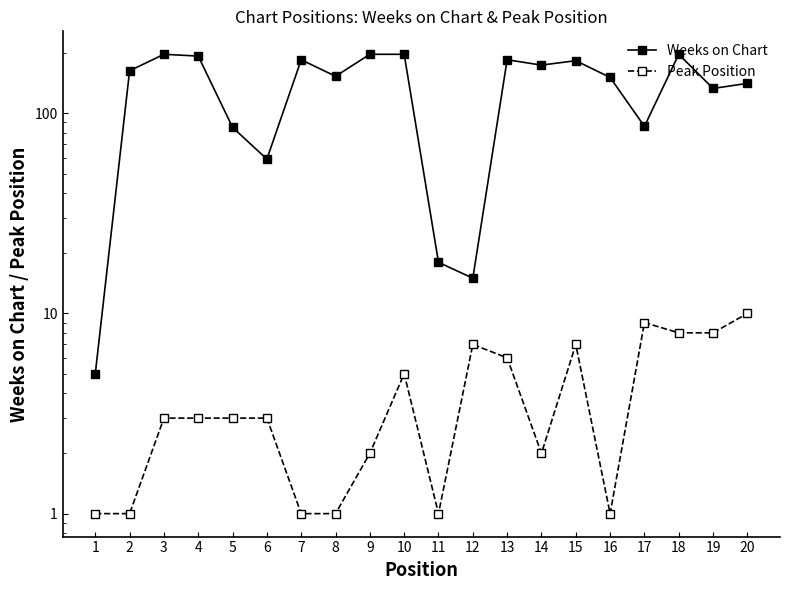

Is it true that Weeks on Chart equals 62 at 7?

False